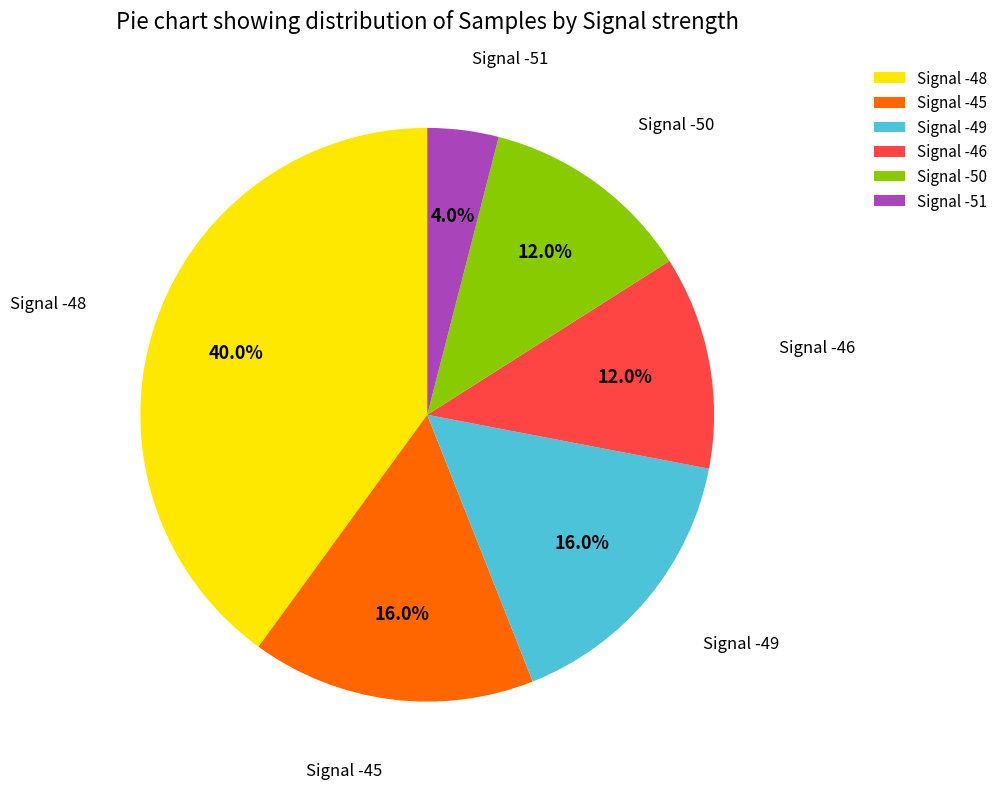

How many slices are in this pie chart?

6